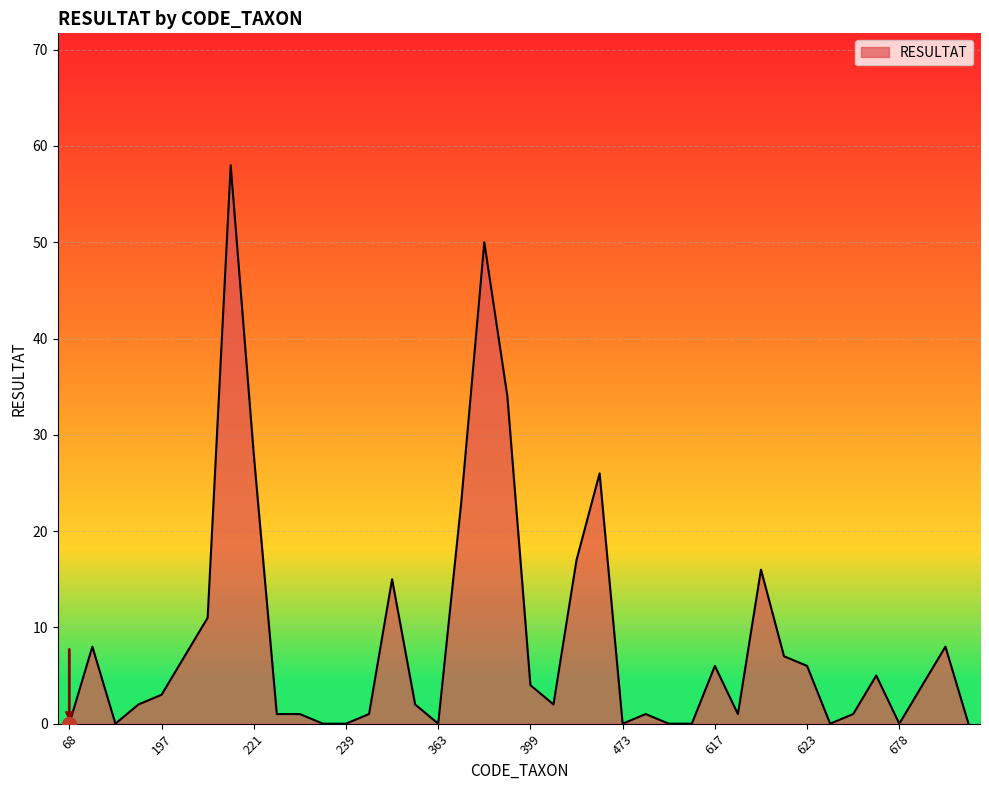

Does the chart have visible grid lines?

Yes